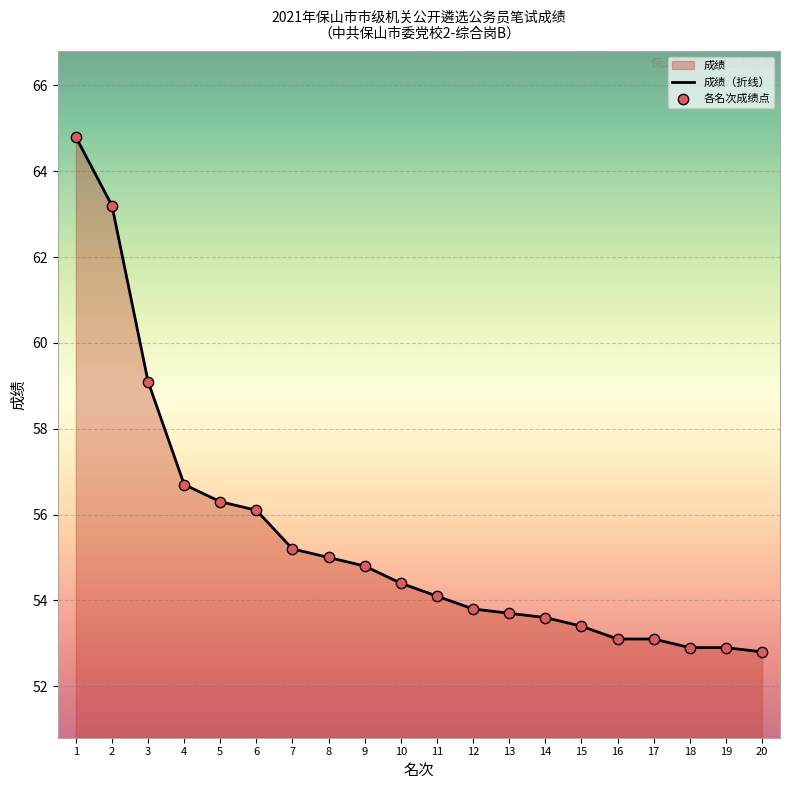

Which series reaches the maximum Y coordinate?

成绩（折线）